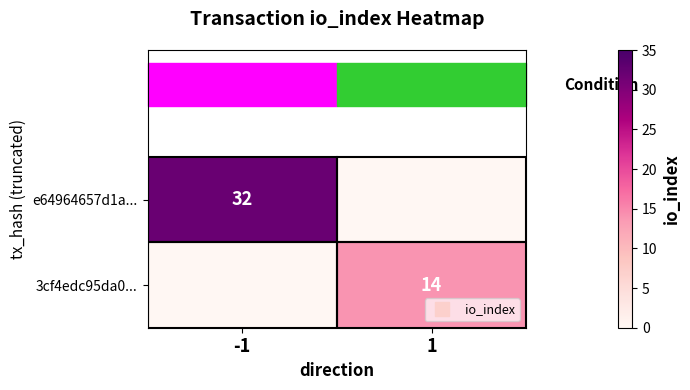

How many 3cf4edc95da0... values are between 0 and 14?

2